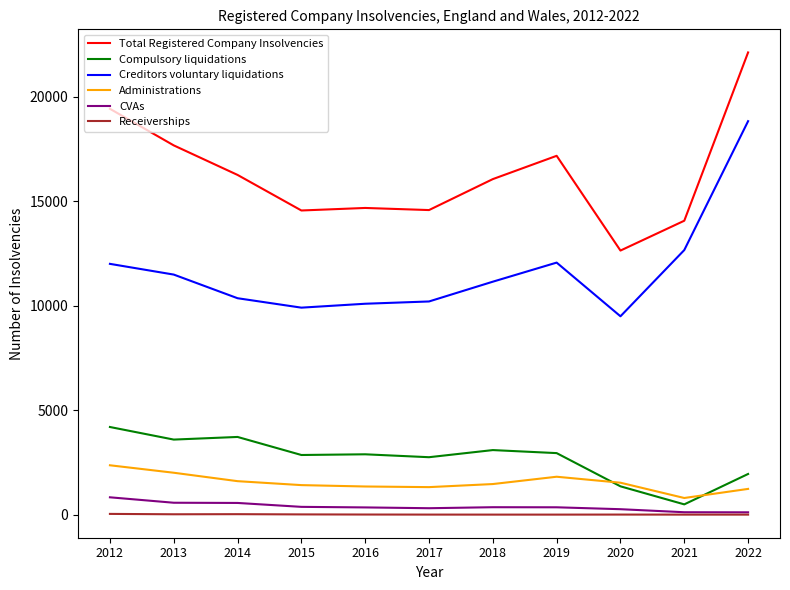

Which category has the highest value across all series?

2022